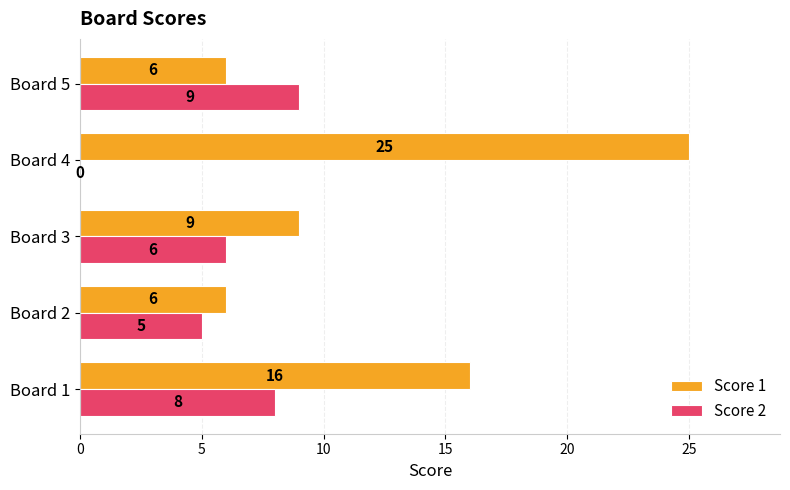

Count the number of categories in the chart.

5